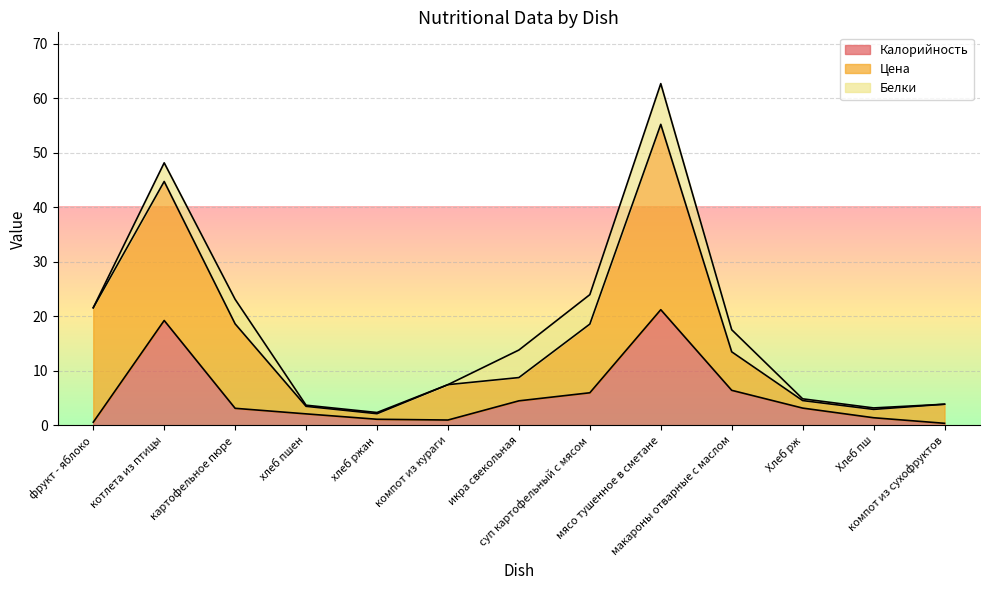

What is the difference between the Белки values at Хлеб рж and макароны отварные с маслом?

3.7